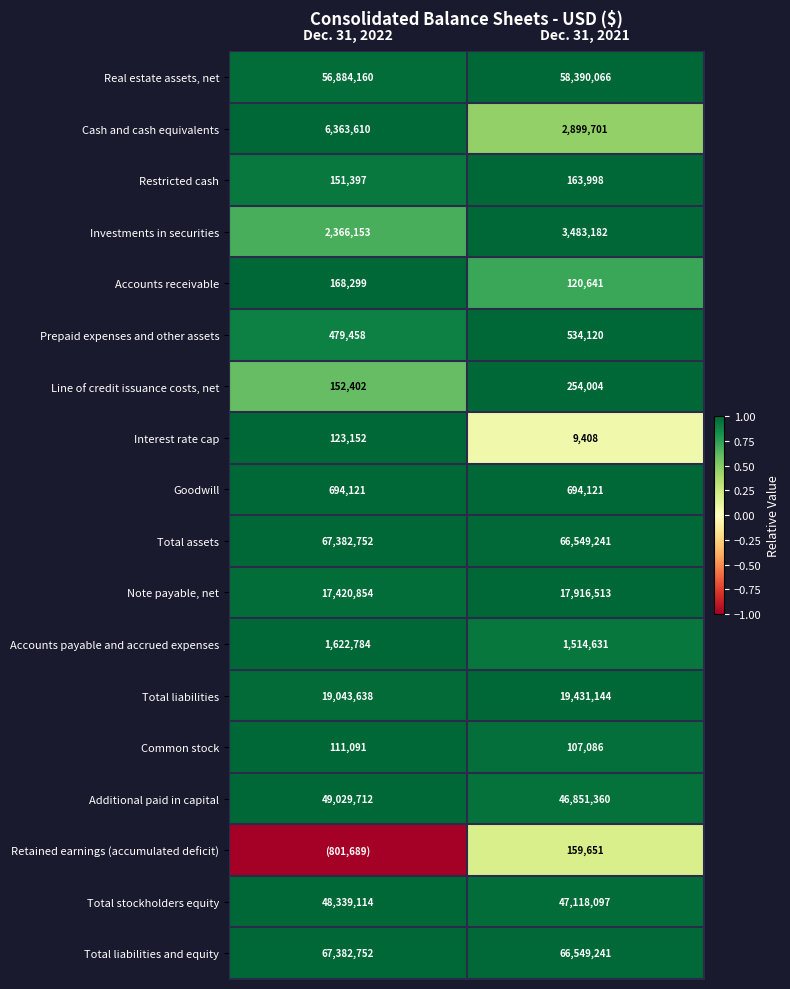

What is the spread (max minus min) of values at Dec. 31, 2021?

66539833